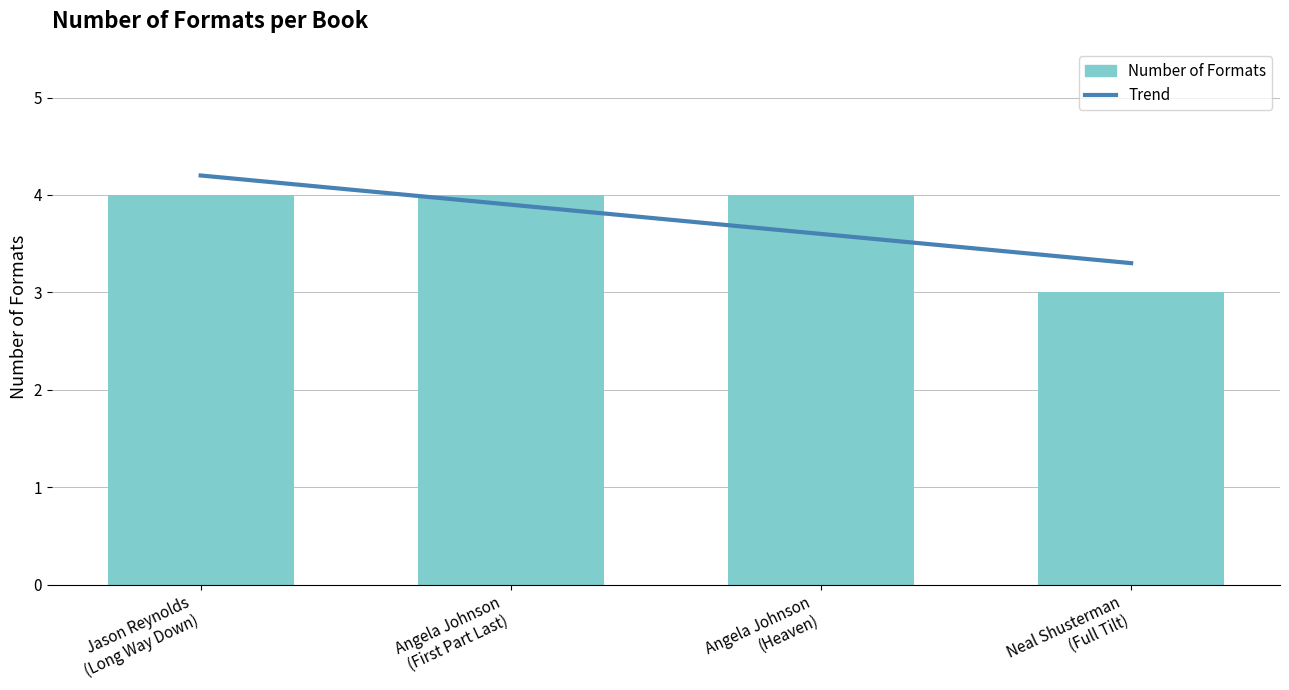

What is the greatest value displayed?

4